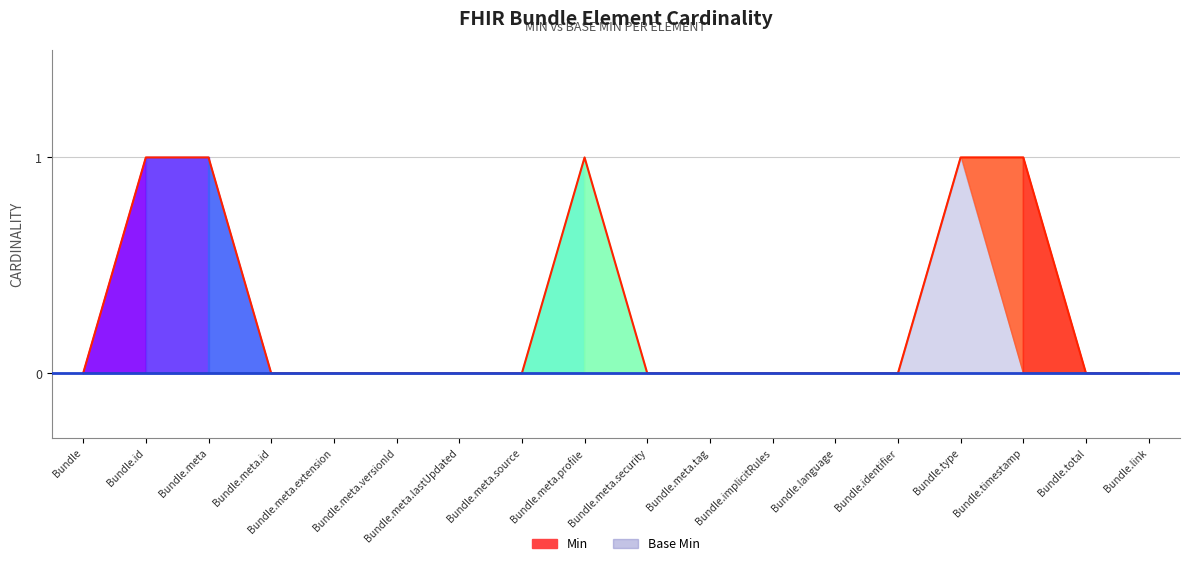

What is the greatest value displayed?

1